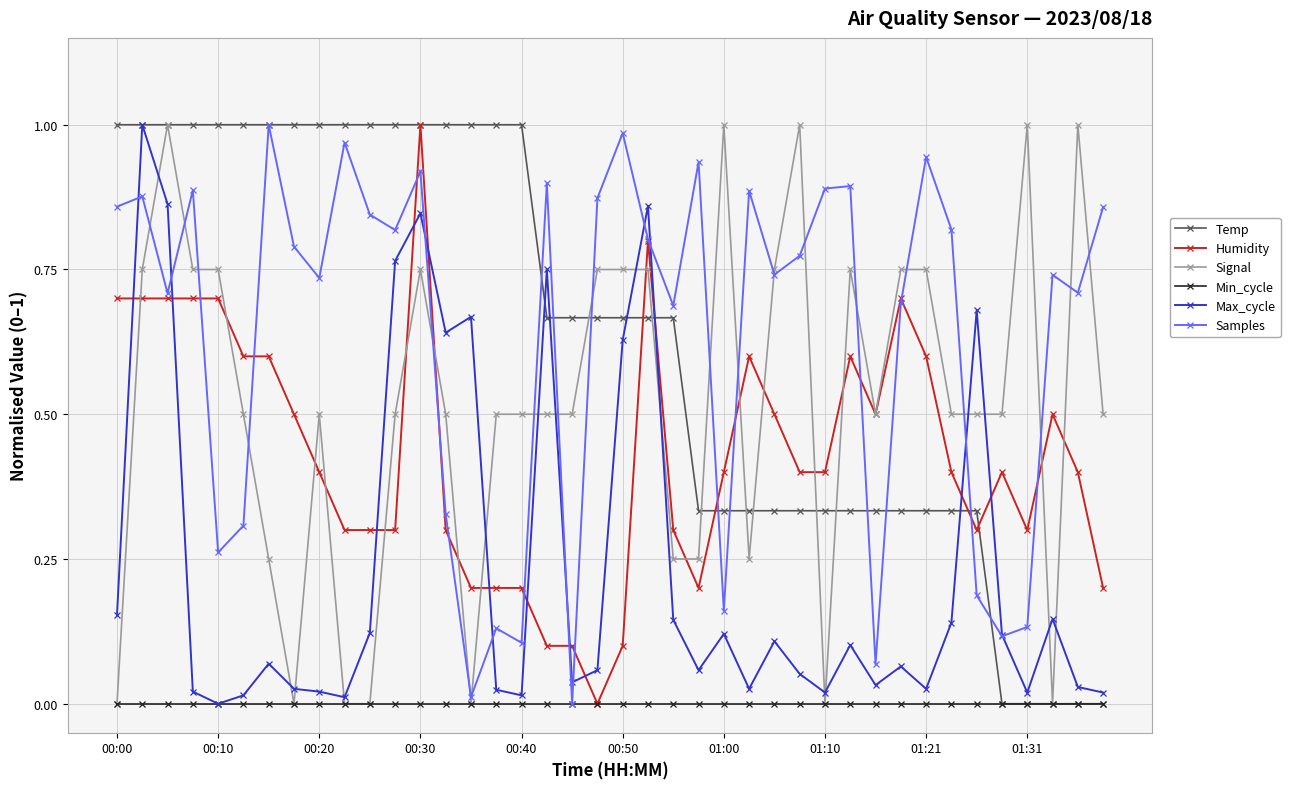

How many intersections are there between Max_cycle and Humidity?

12